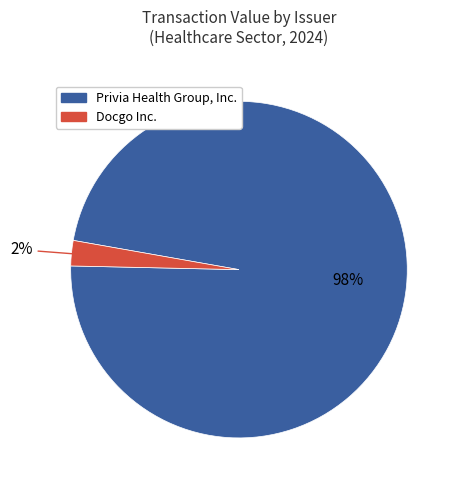

Does any single category account for the majority?

Yes